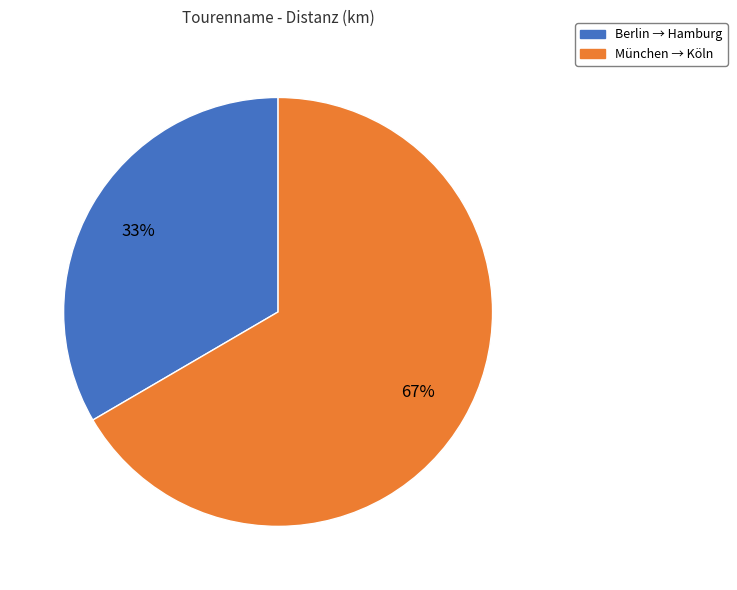

Do München → Köln and Berlin → Hamburg together represent more than half of the pie?

Yes